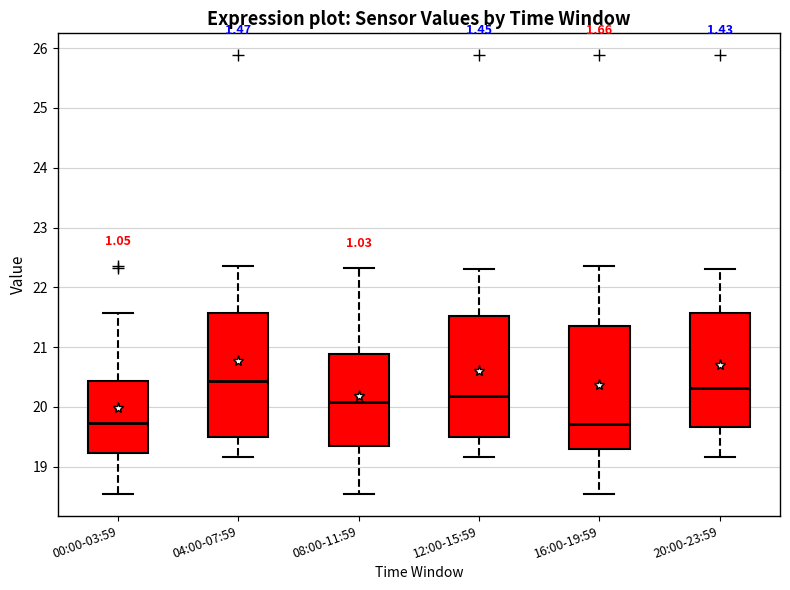

Reading left to right, read every box against the y-axis: the position of its median line, the range the box covers, and the ends of its whiskers. The values are not printed on the chart, so give them approximately, as read against the axis.

00:00-03:59: median 19.7, box 19.2 to 20.4, whiskers 18.6 to 21.6
04:00-07:59: median 20.4, box 19.5 to 21.6, whiskers 19.2 to 22.4
08:00-11:59: median 20.1, box 19.3 to 20.9, whiskers 18.6 to 22.3
12:00-15:59: median 20.2, box 19.5 to 21.5, whiskers 19.2 to 22.3
16:00-19:59: median 19.7, box 19.3 to 21.3, whiskers 18.6 to 22.4
20:00-23:59: median 20.3, box 19.7 to 21.6, whiskers 19.2 to 22.3